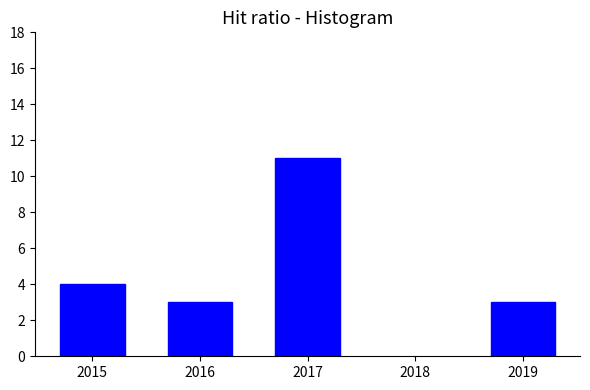

Reading left to right, what are all the values shown in this chart?

4	3	11	3